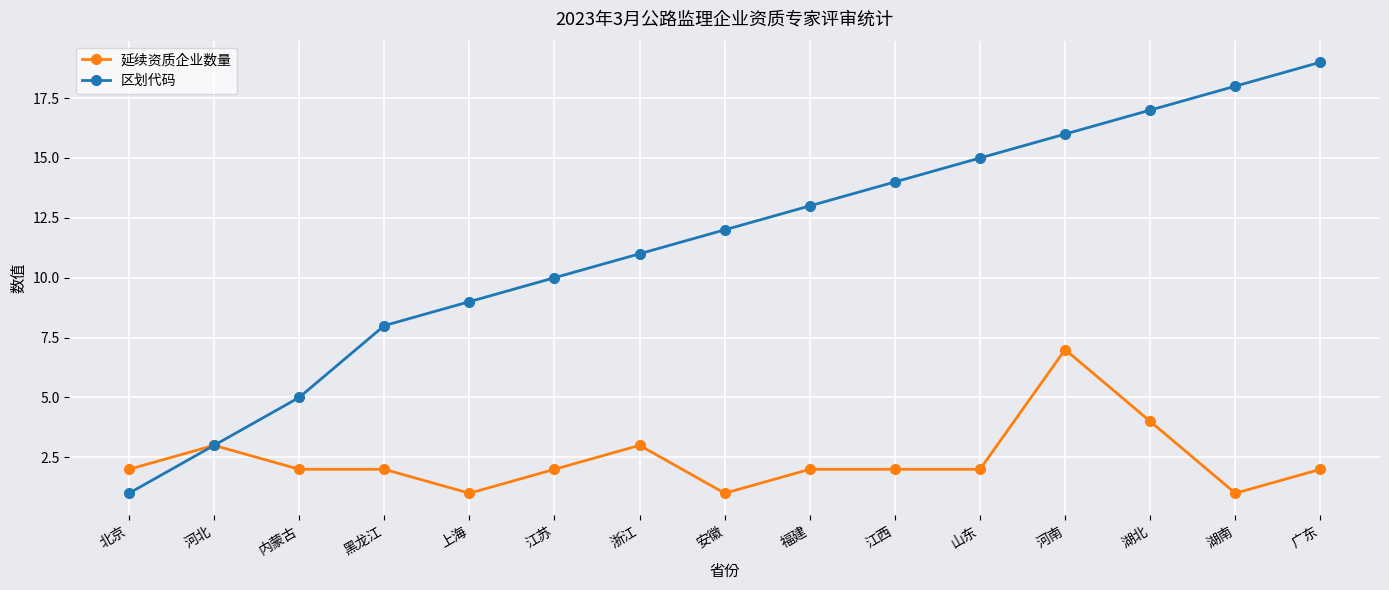

Which series has the largest total across all categories?

区划代码